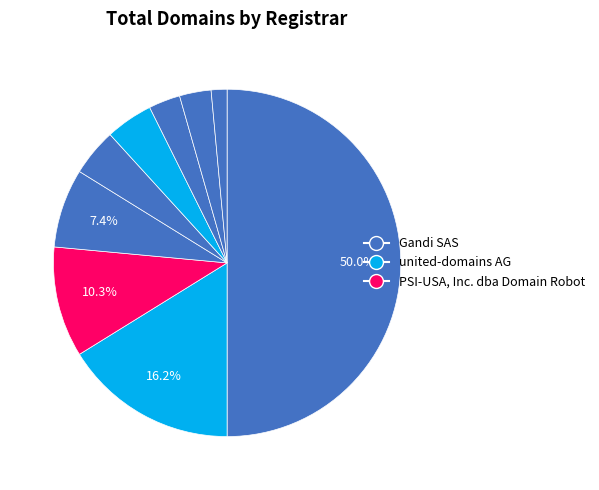

Which slice is the smallest?

NETIM SARL